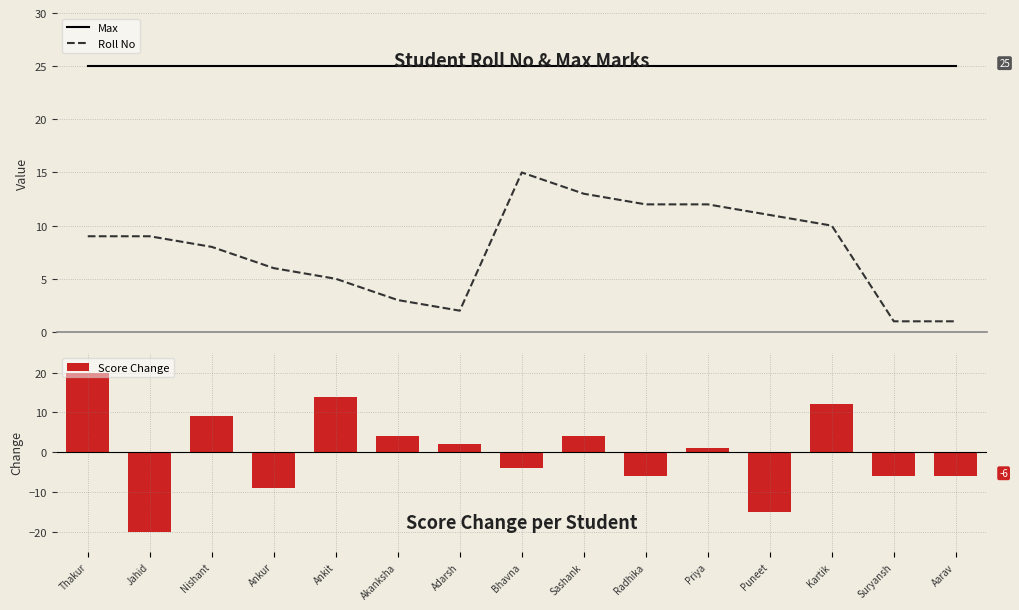

What is the difference between the second highest and minimum values in the Roll No series?

12